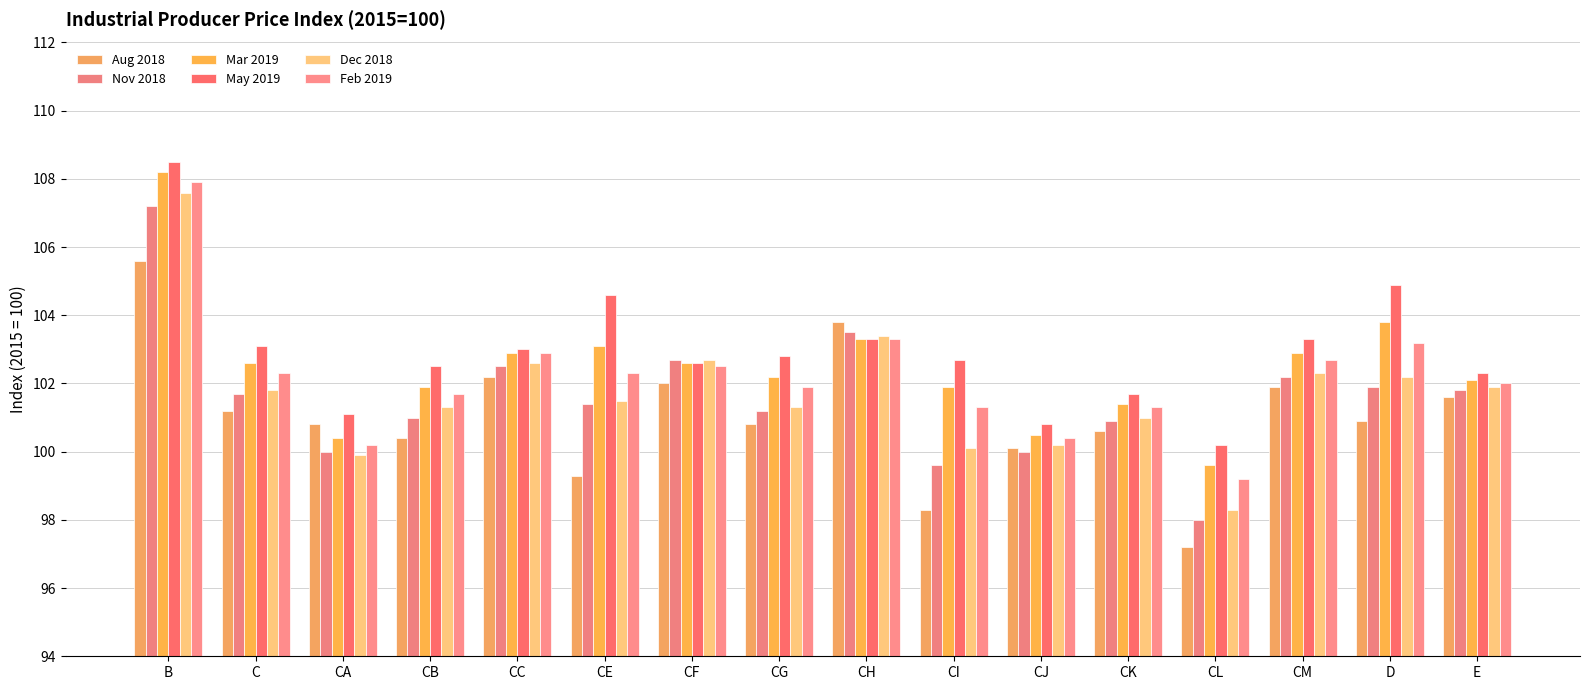

Reading left to right, extract all data points from this chart.

Aug 2018: B=105.6	C=101.2	CA=100.8	CB=100.4	CC=102.2	CE=99.3	CF=102.0	CG=100.8	CH=103.8	CI=98.3	CJ=100.1	CK=100.6	CL=97.2	CM=101.9	D=100.9	E=101.6
Nov 2018: B=107.2	C=101.7	CA=100.0	CB=101.0	CC=102.5	CE=101.4	CF=102.7	CG=101.2	CH=103.5	CI=99.6	CJ=100.0	CK=100.9	CL=98.0	CM=102.2	D=101.9	E=101.8
Mar 2019: B=108.2	C=102.6	CA=100.4	CB=101.9	CC=102.9	CE=103.1	CF=102.6	CG=102.2	CH=103.3	CI=101.9	CJ=100.5	CK=101.4	CL=99.6	CM=102.9	D=103.8	E=102.1
May 2019: B=108.5	C=103.1	CA=101.1	CB=102.5	CC=103.0	CE=104.6	CF=102.6	CG=102.8	CH=103.3	CI=102.7	CJ=100.8	CK=101.7	CL=100.2	CM=103.3	D=104.9	E=102.3
Dec 2018: B=107.6	C=101.8	CA=99.9	CB=101.3	CC=102.6	CE=101.5	CF=102.7	CG=101.3	CH=103.4	CI=100.1	CJ=100.2	CK=101.0	CL=98.3	CM=102.3	D=102.2	E=101.9
Feb 2019: B=107.9	C=102.3	CA=100.2	CB=101.7	CC=102.9	CE=102.3	CF=102.5	CG=101.9	CH=103.3	CI=101.3	CJ=100.4	CK=101.3	CL=99.2	CM=102.7	D=103.2	E=102.0